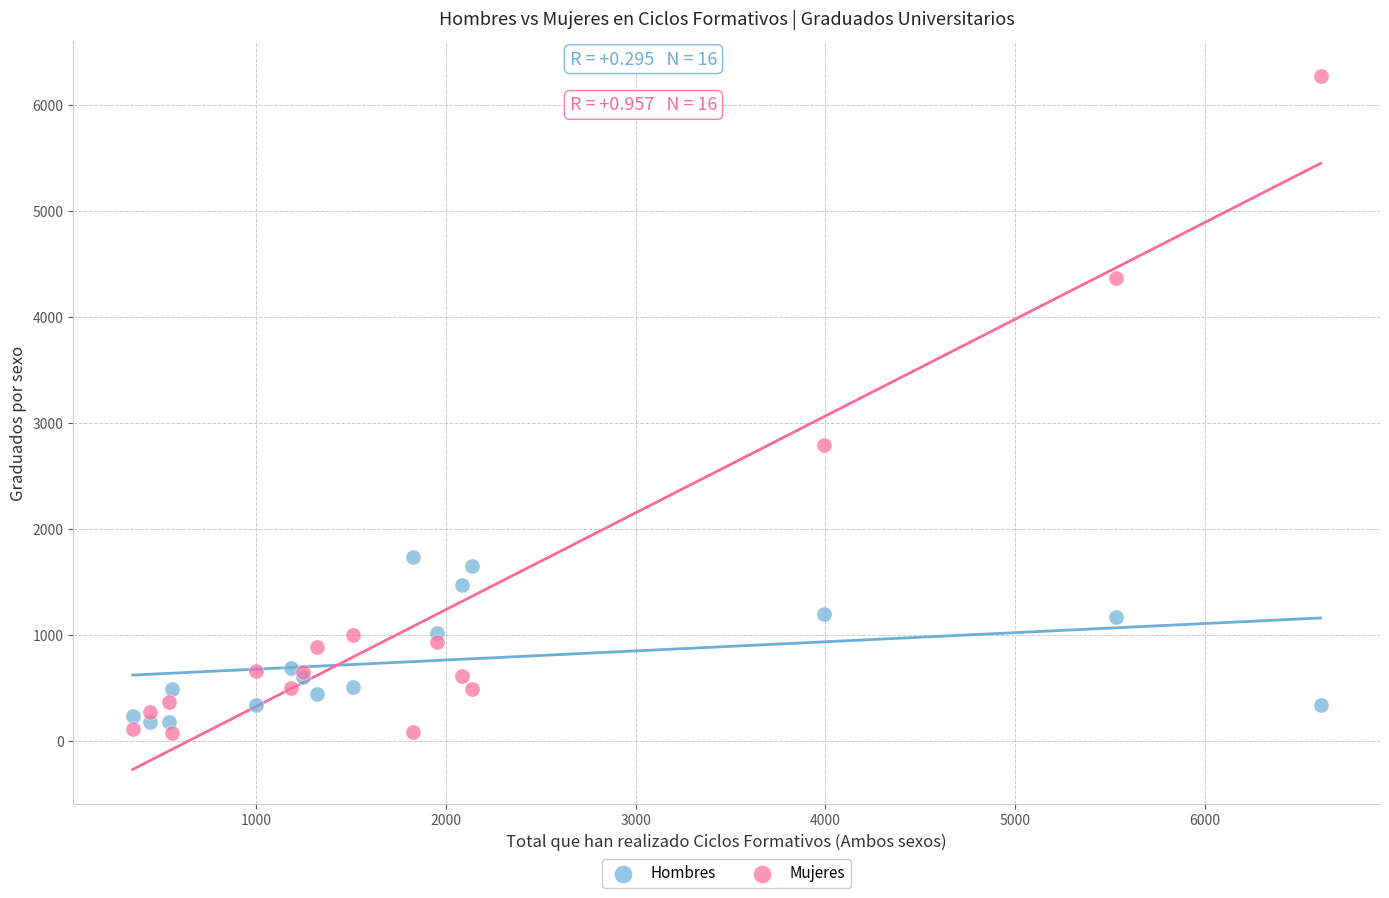

Which series reaches the minimum Y coordinate?

Mujeres